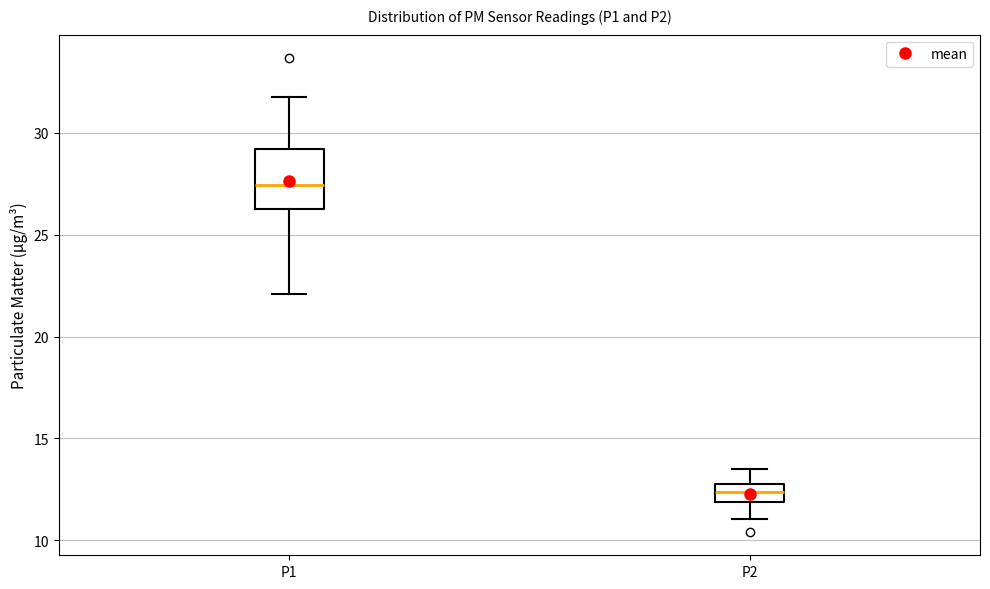

Which box is the tallest, from its lower edge to its upper edge?

P1